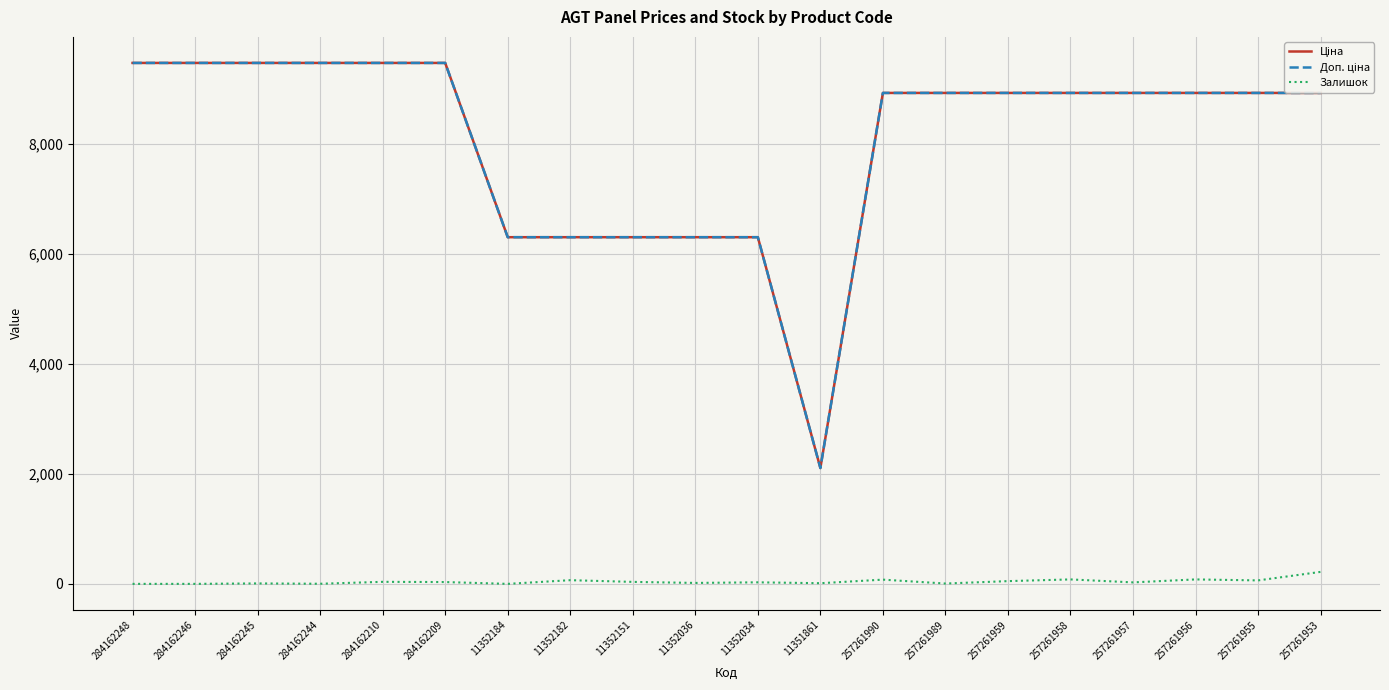

What is the highest value of the Залишок series?

218.0